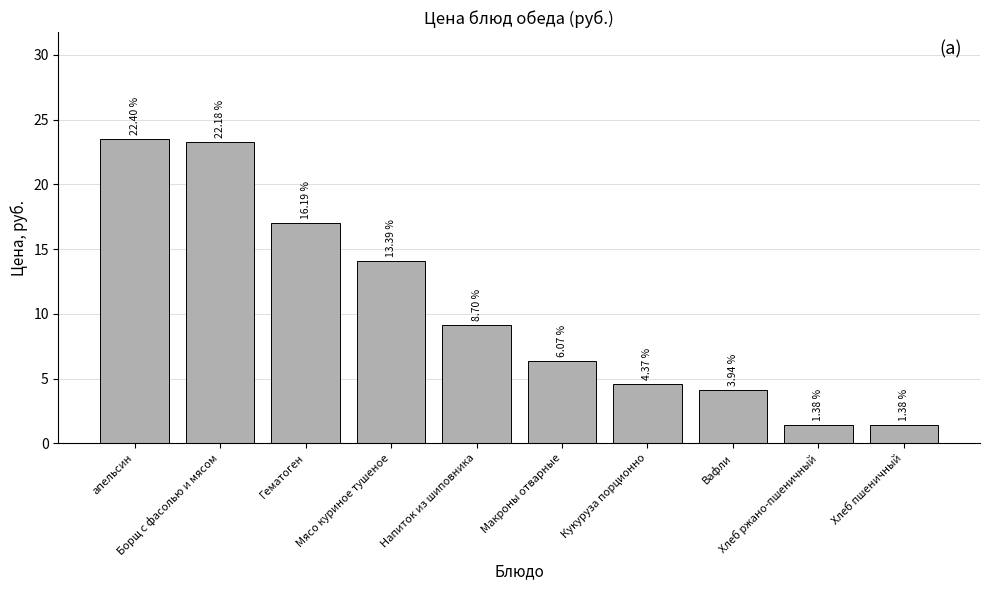

Reading left to right, transcribe all the data shown in this chart.

апельсин=23.5	Борщ с фасолью и мясом=23.3	Гематоген=17.0	Мясо куриное тушеное=14.1	Напиток из шиповника=9.1	Макроны отварные=6.4	Кукуруза порционно=4.6	Вафли=4.1	Хлеб ржано-пшеничный=1.4	Хлеб пшеничный=1.4